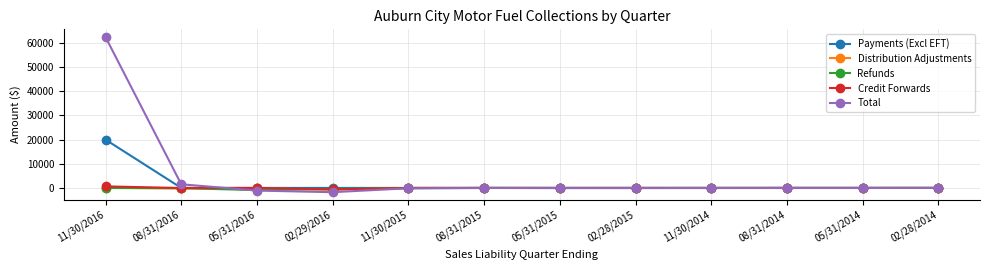

What is the minimum value shown in the chart?

-1761.9